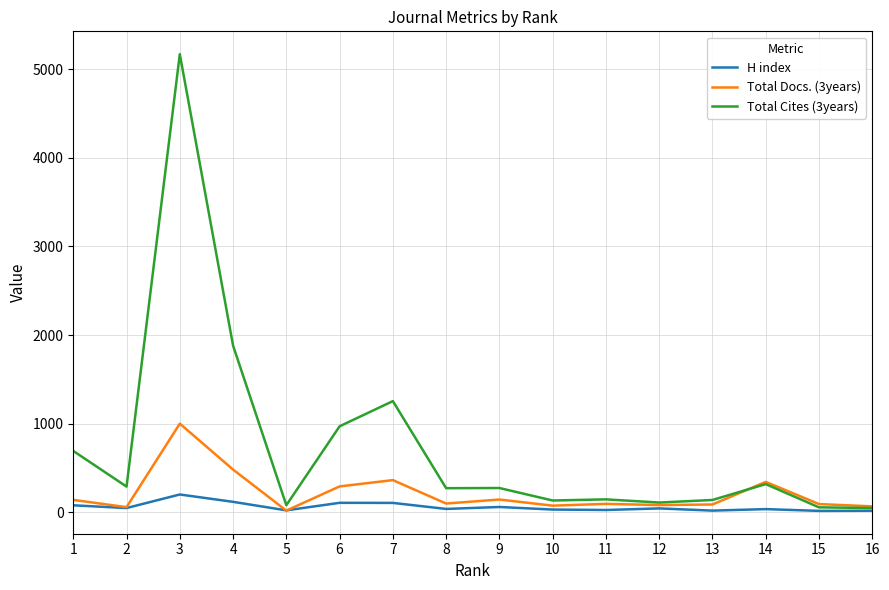

What is the maximum value shown in the chart?

5168